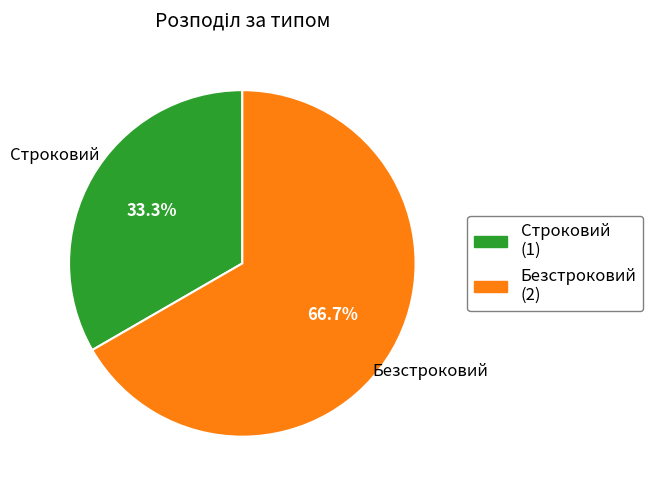

What is the ratio of the value at Строковий to the value at Безстроковий?

0.5